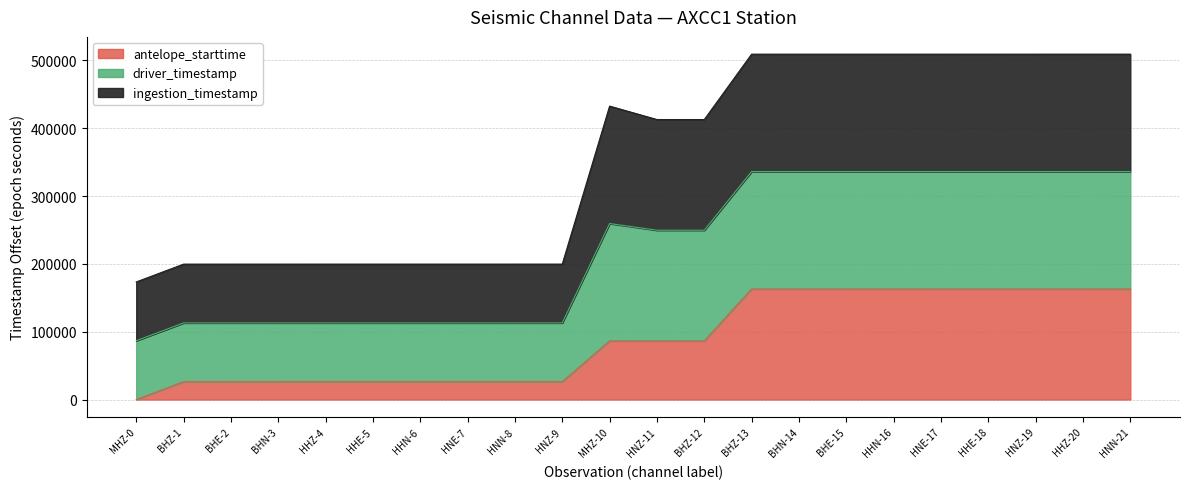

At which label does antelope_starttime reach its minimum?

MHZ-0